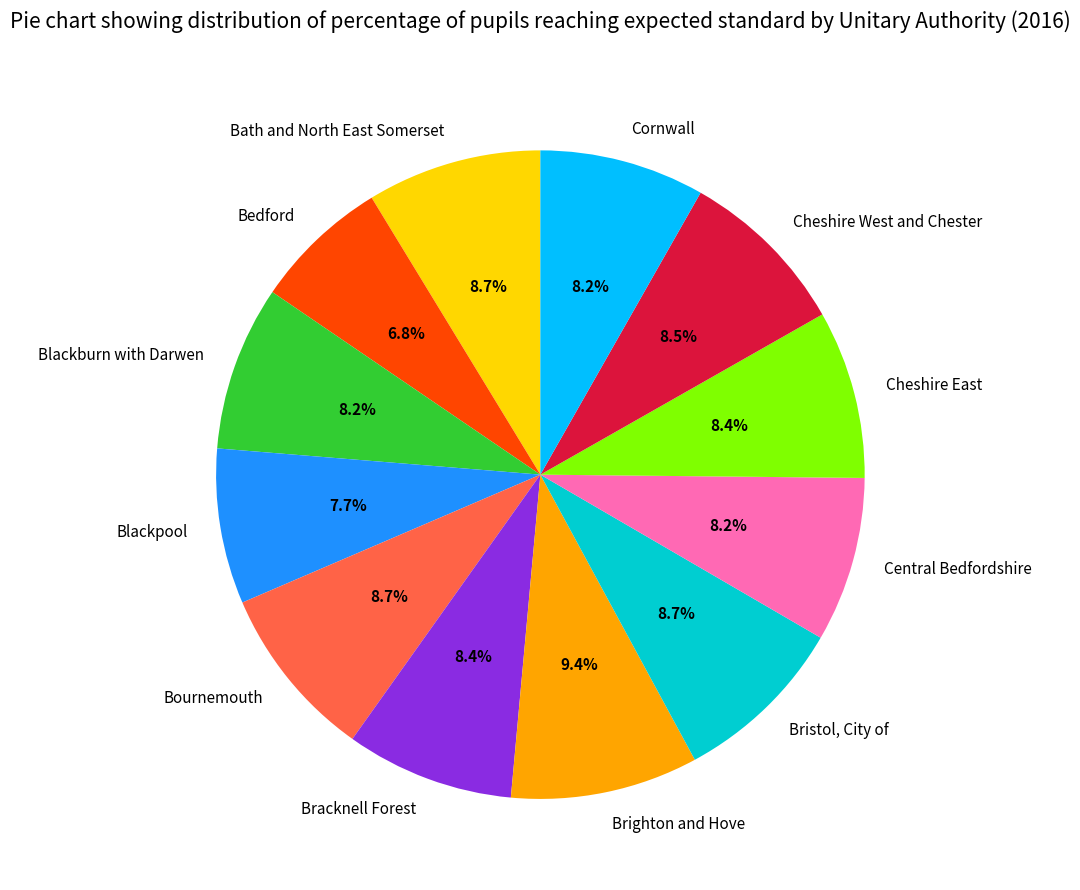

Combined, do Bedford and Bracknell Forest account for over 50%?

No